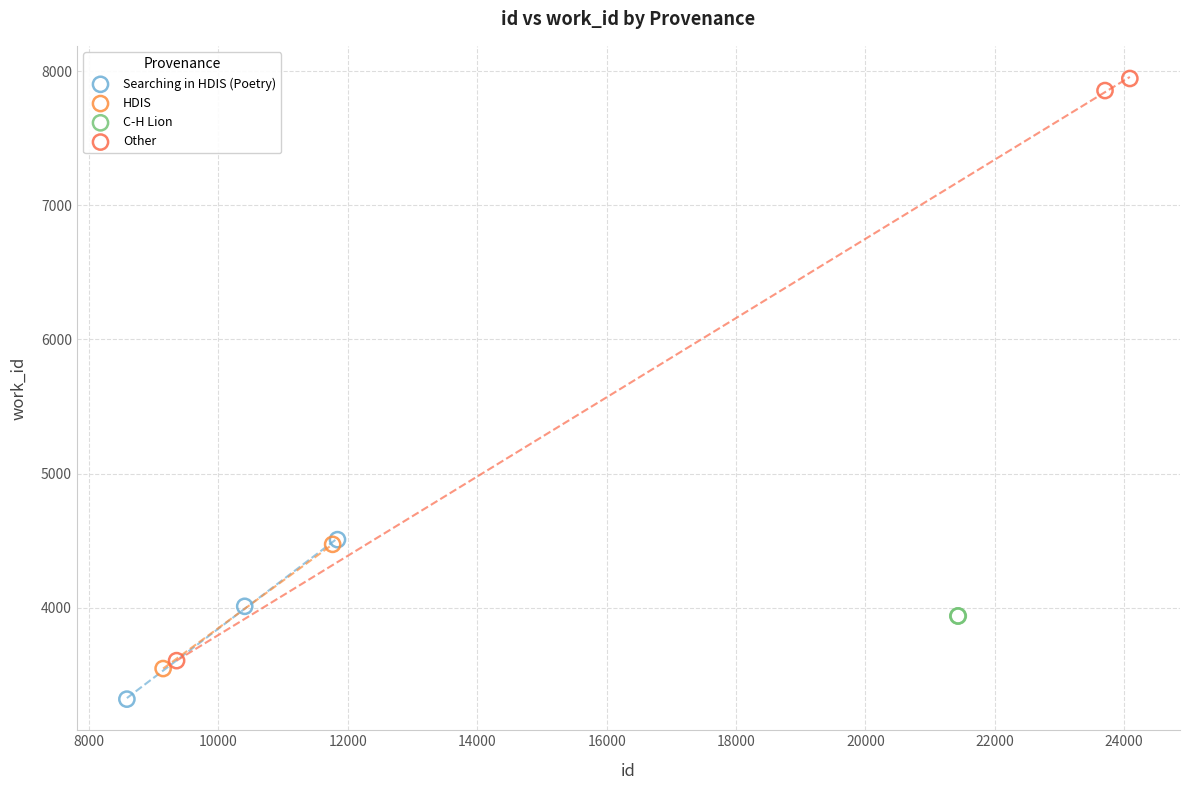

What are all the series names shown in the legend?

Searching in HDIS (Poetry), HDIS, C-H Lion, Other